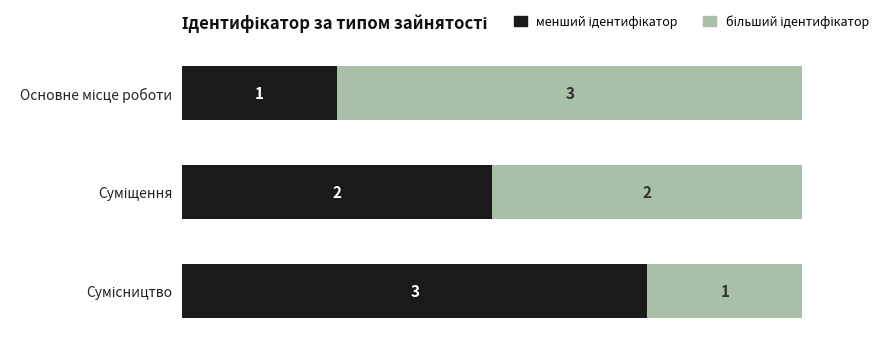

How many більший ідентифікатор values are between 1 and 3?

3